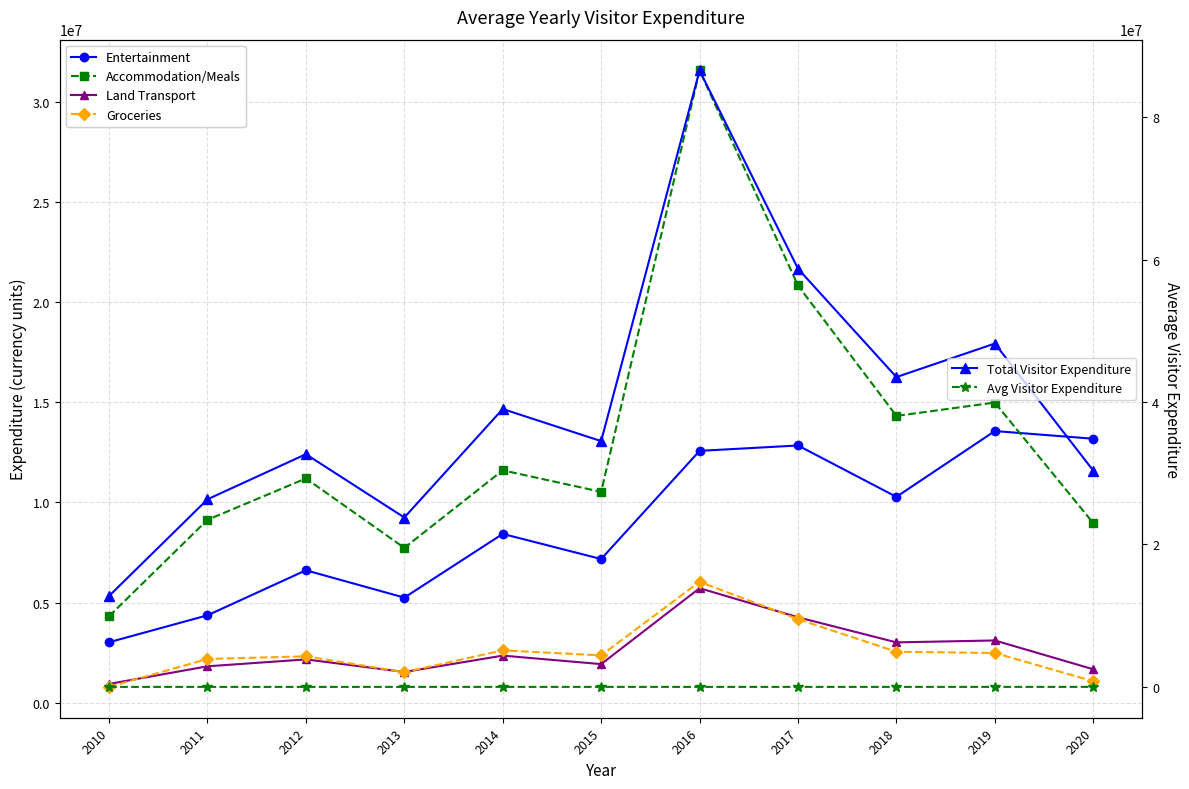

True or false: Total Visitor Expenditure has a value of 86544054.0 at 2016.

True